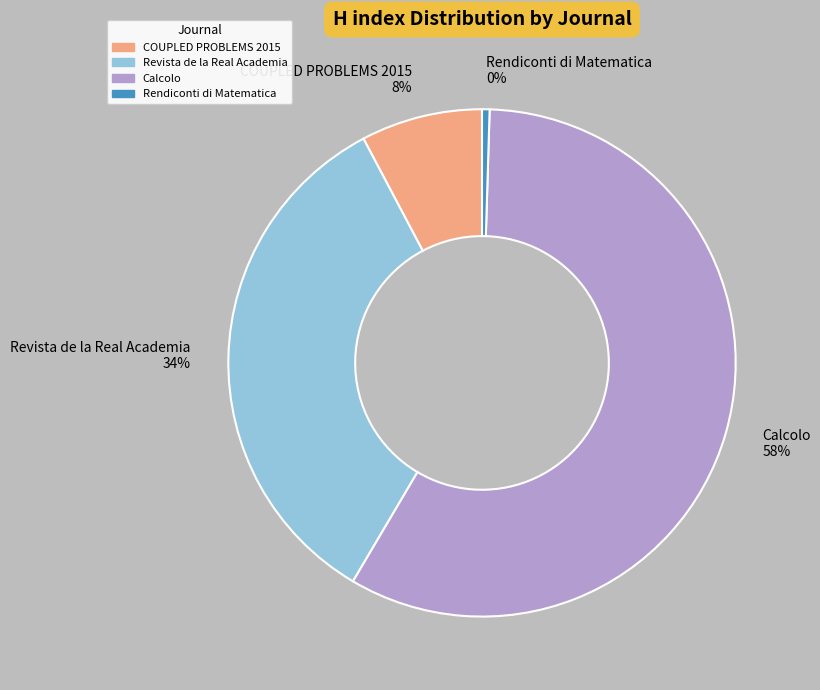

True or false: COUPLED PROBLEMS 2015 accounts for 16% of the total.

False